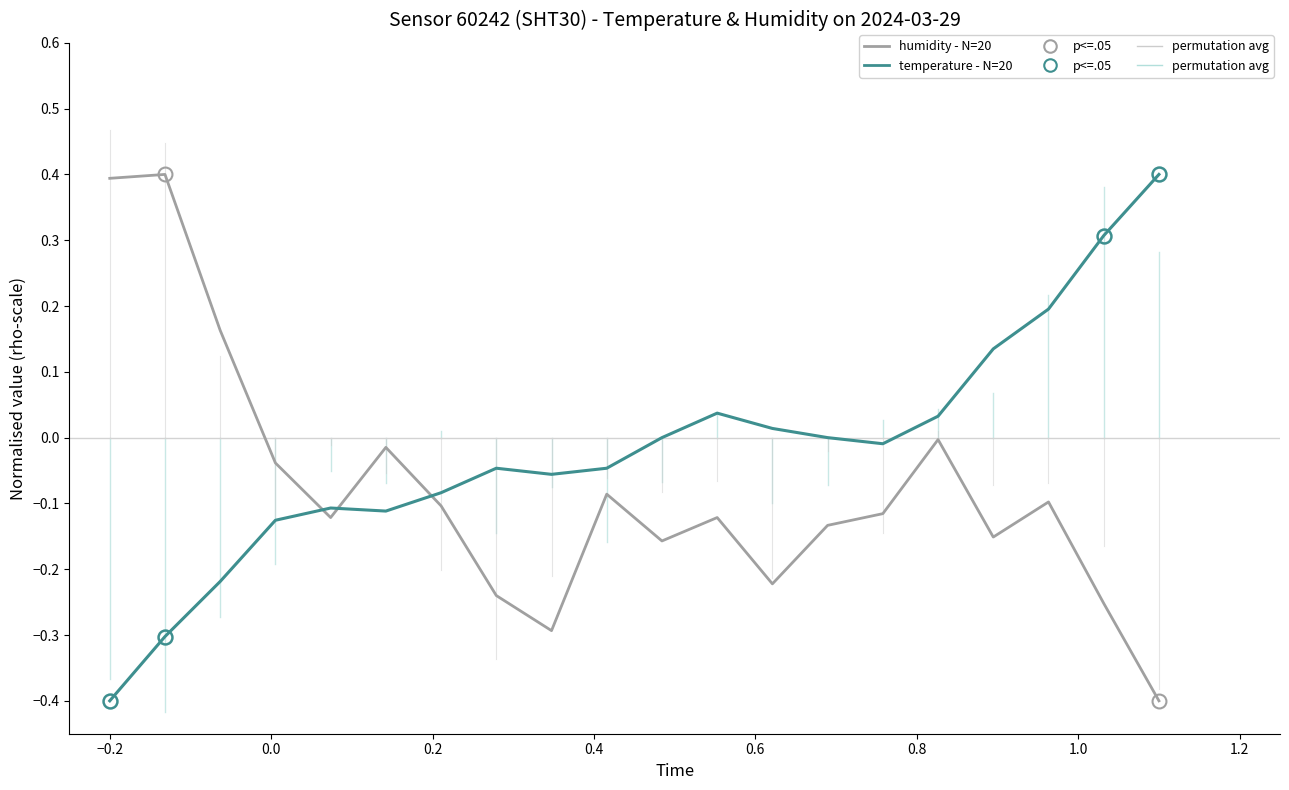

What is the highest value of the temperature - N=20 series?

0.4